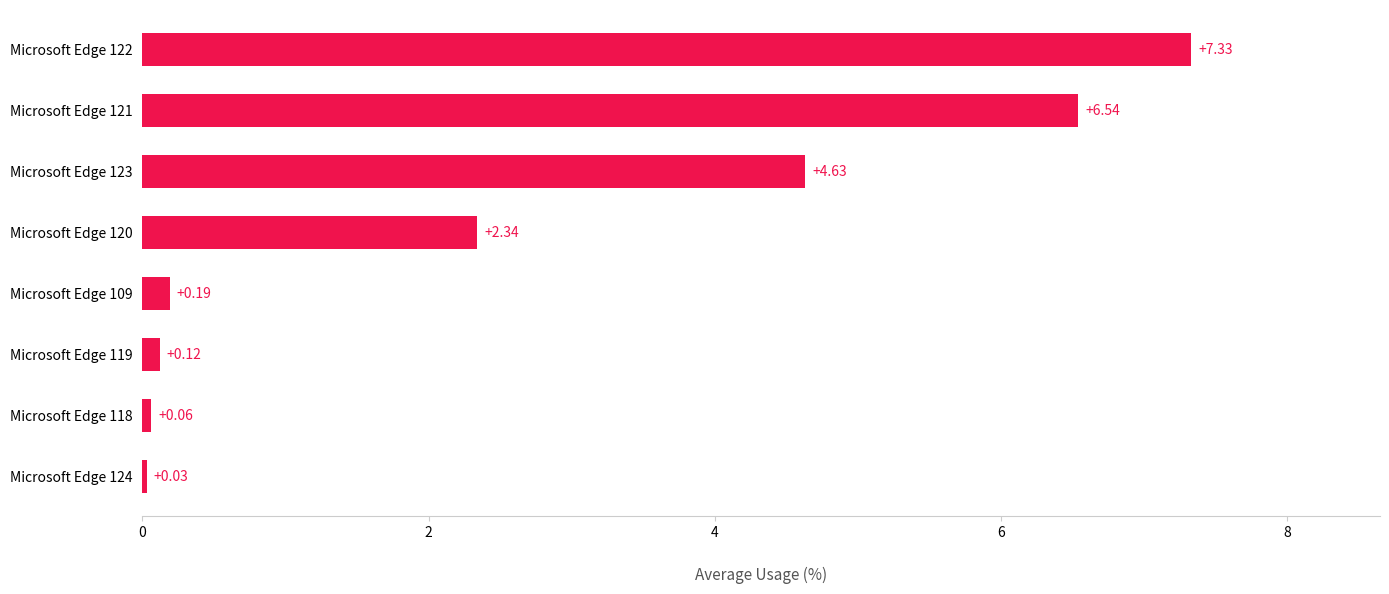

Are the bars horizontal?

Yes